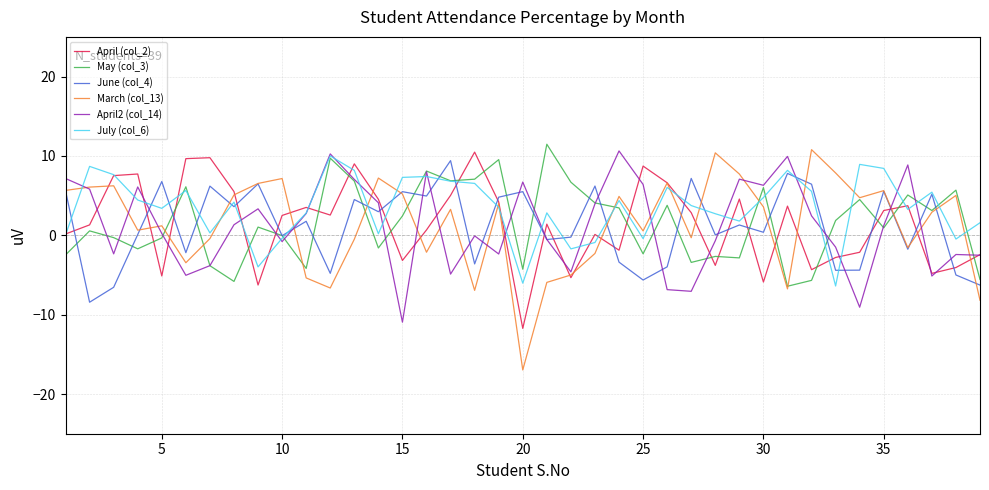

What is the smallest value displayed?

-17.0